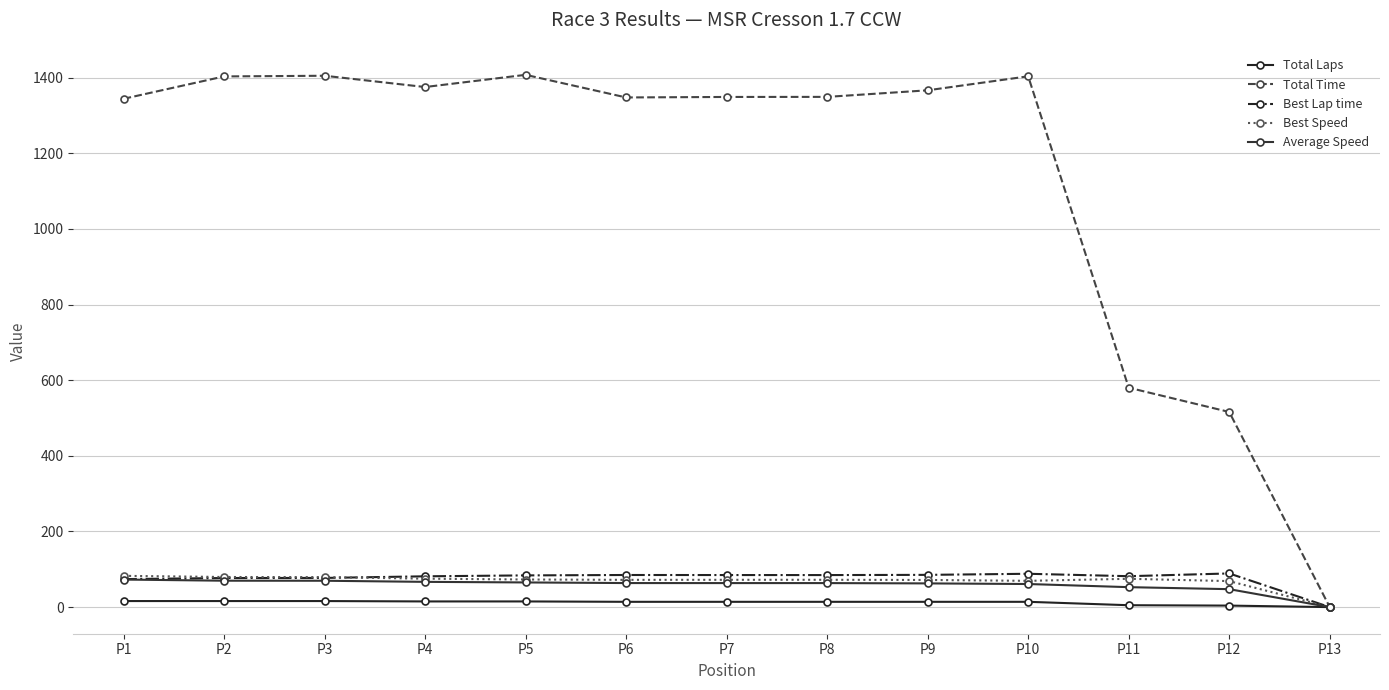

True or false: Total Time and Total Laps cross at least once.

False